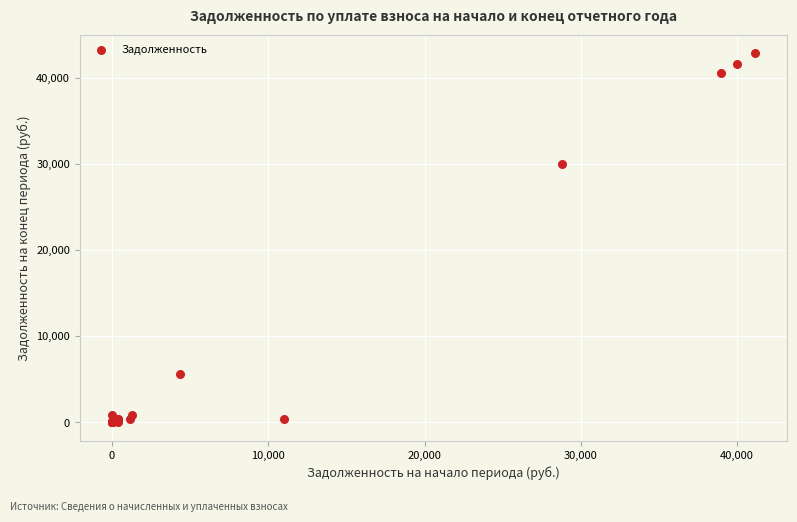

What Y value in the scatter plot is closest to 21418?

30015.6